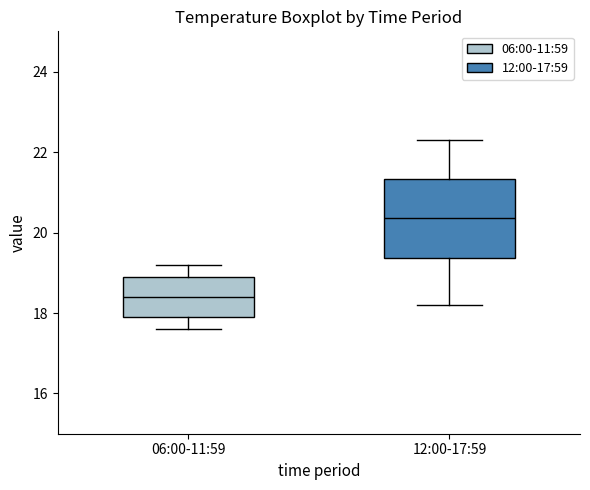

Reading left to right, transcribe this box plot: for each box, give where its median line is, the range the box spans, and where its two whiskers end, as read against the y-axis. The values are not printed on the chart, so give them approximately, as read against the axis.

06:00-11:59: median 18.4, box 18.0 to 19.0, whiskers 17.6 to 19.2
12:00-17:59: median 20.4, box 19.4 to 21.4, whiskers 18.2 to 22.4